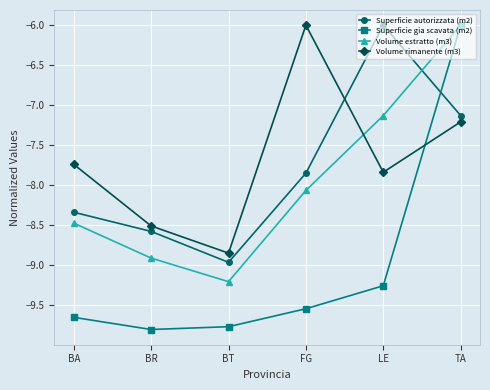

In Volume estratto (m3), how many points are lower than both neighbors (excluding endpoints)?

1